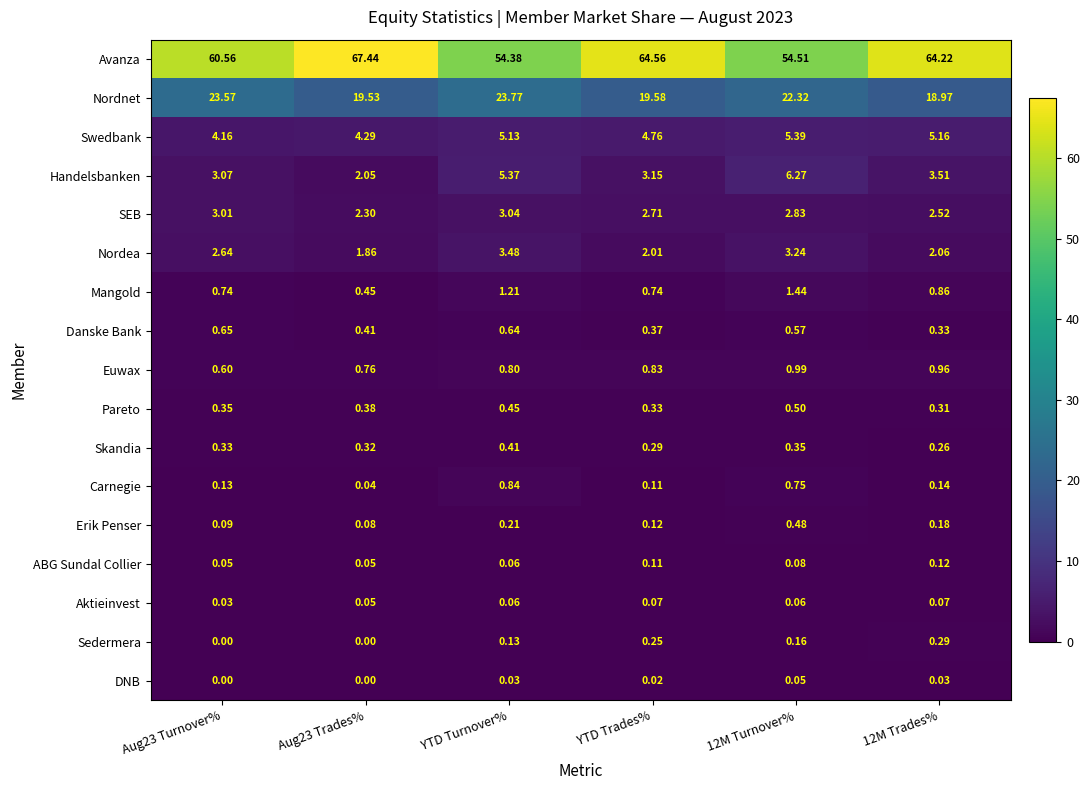

How many distinct data groups are displayed?

17